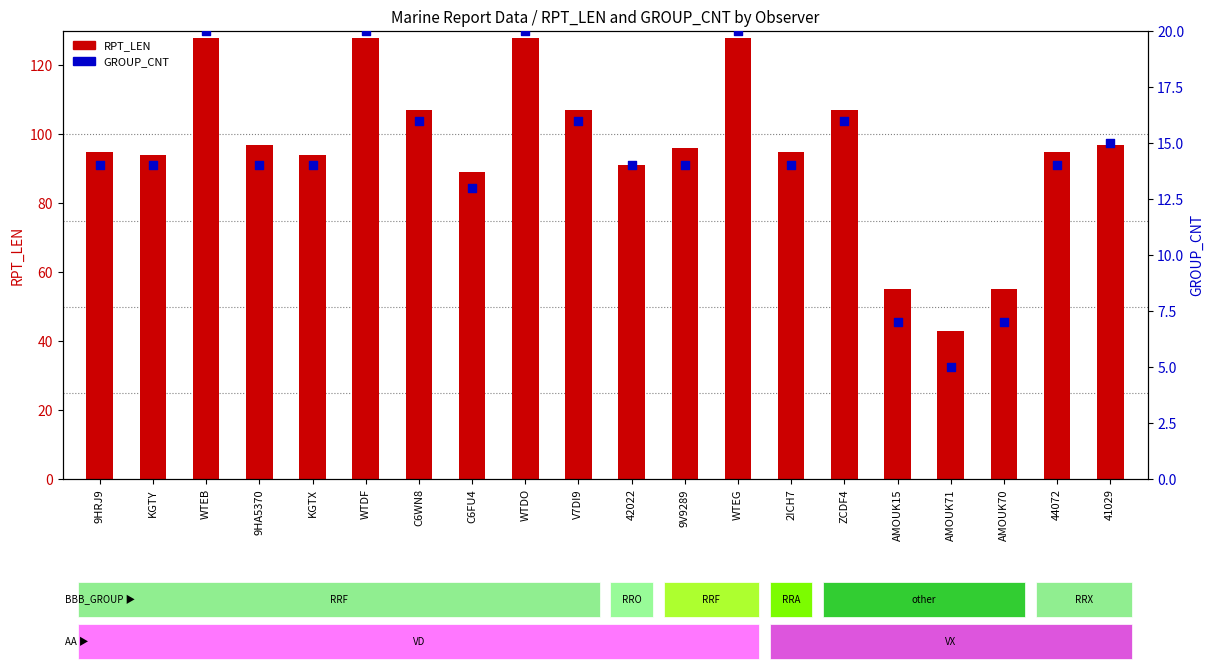

What are all the series names shown in the legend?

RPT_LEN, GROUP_CNT